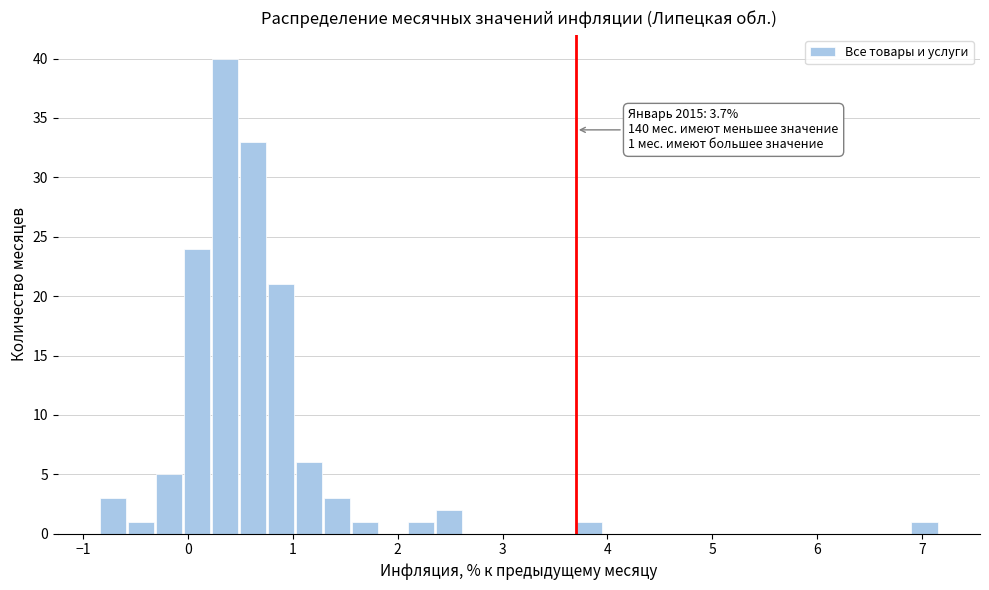

Around what value on the x-axis is the tallest bar? Give the approximate position of its centre, as read against the axis.

0.4